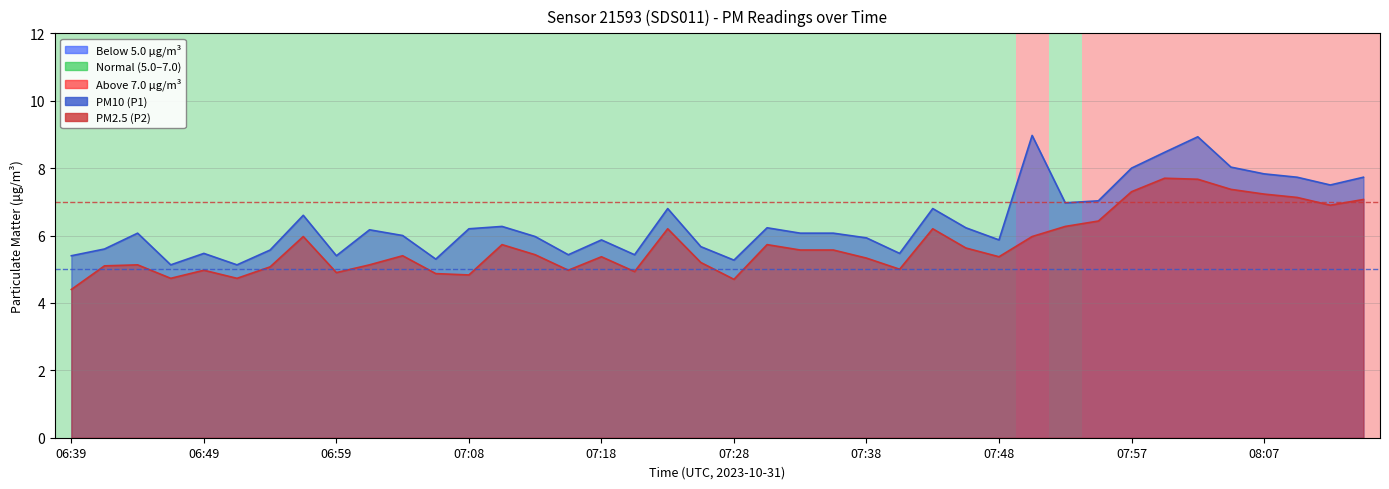

True or false: P2 and P1 intersect in this chart.

False